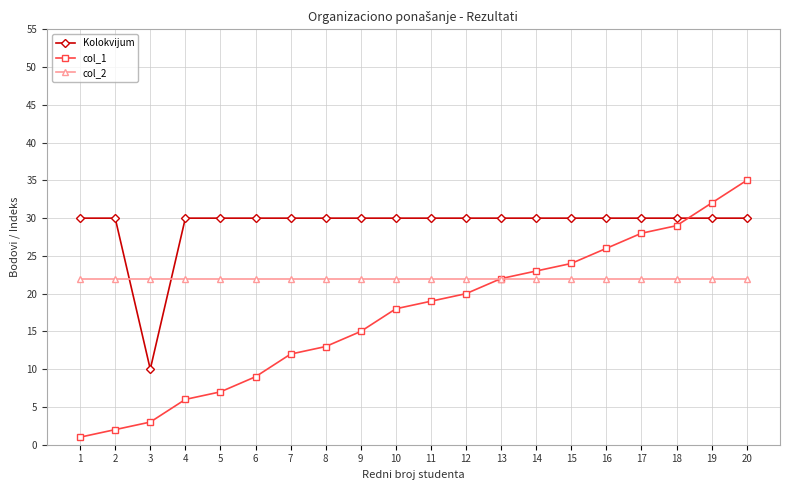

How many intersections are there between col_2 and Kolokvijum?

2